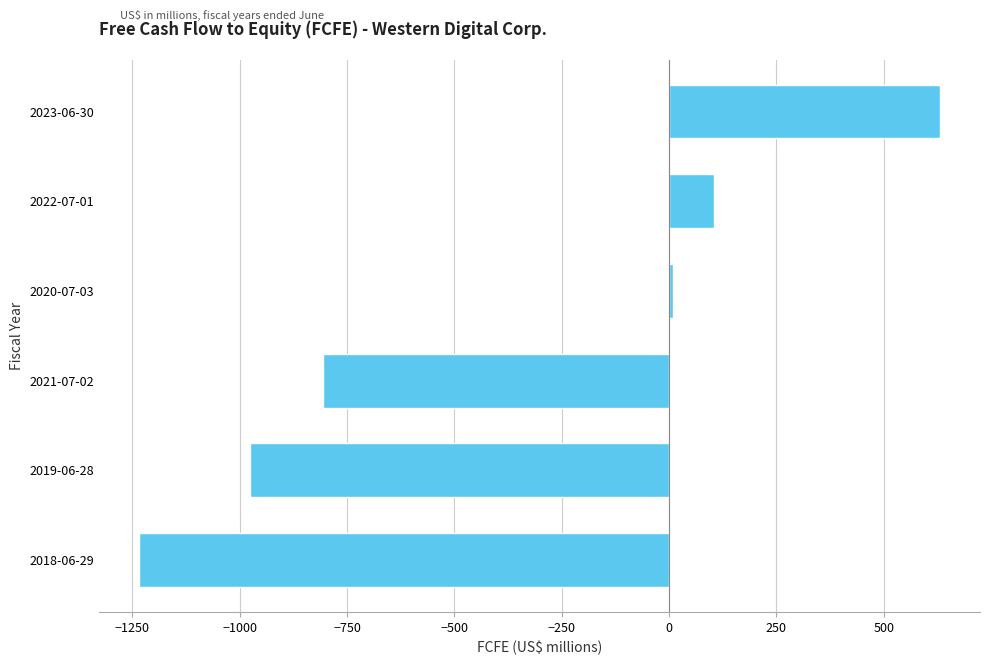

At which label is the value closest to -301?

2020-07-03